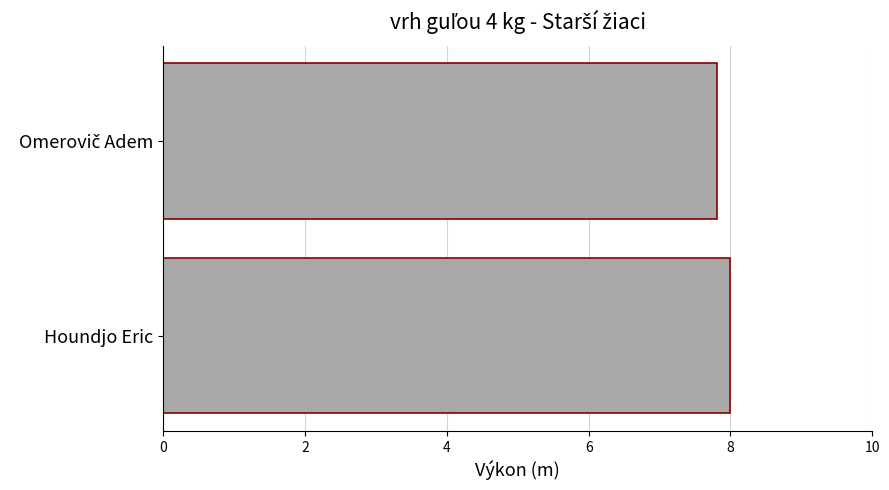

The chart shows a value of 8.0 at Houndjo Eric. True or false?

True